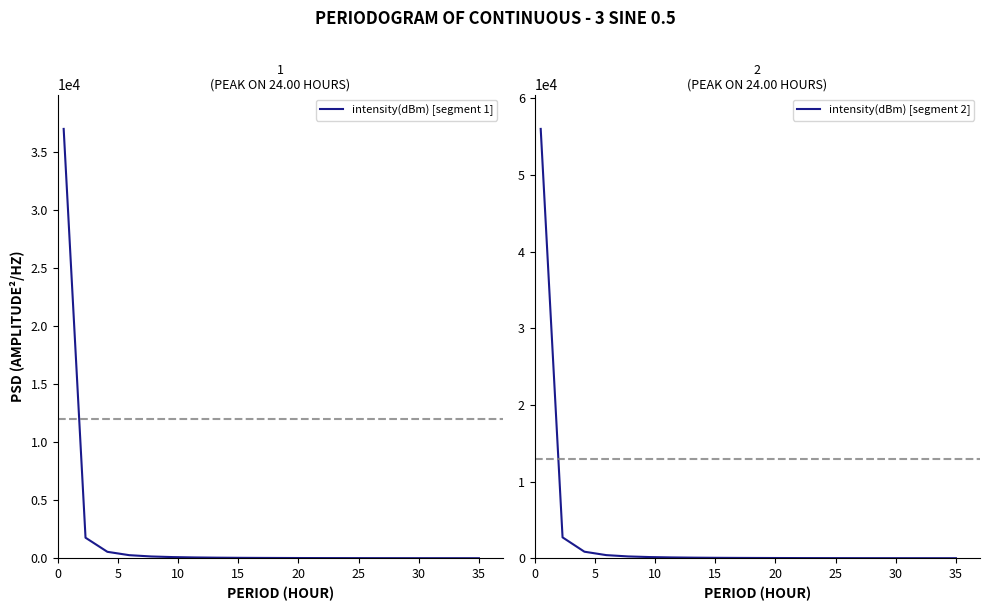

What is the difference between the maximum and minimum values in the intensity(dBm) [segment 2] series?

55988.0